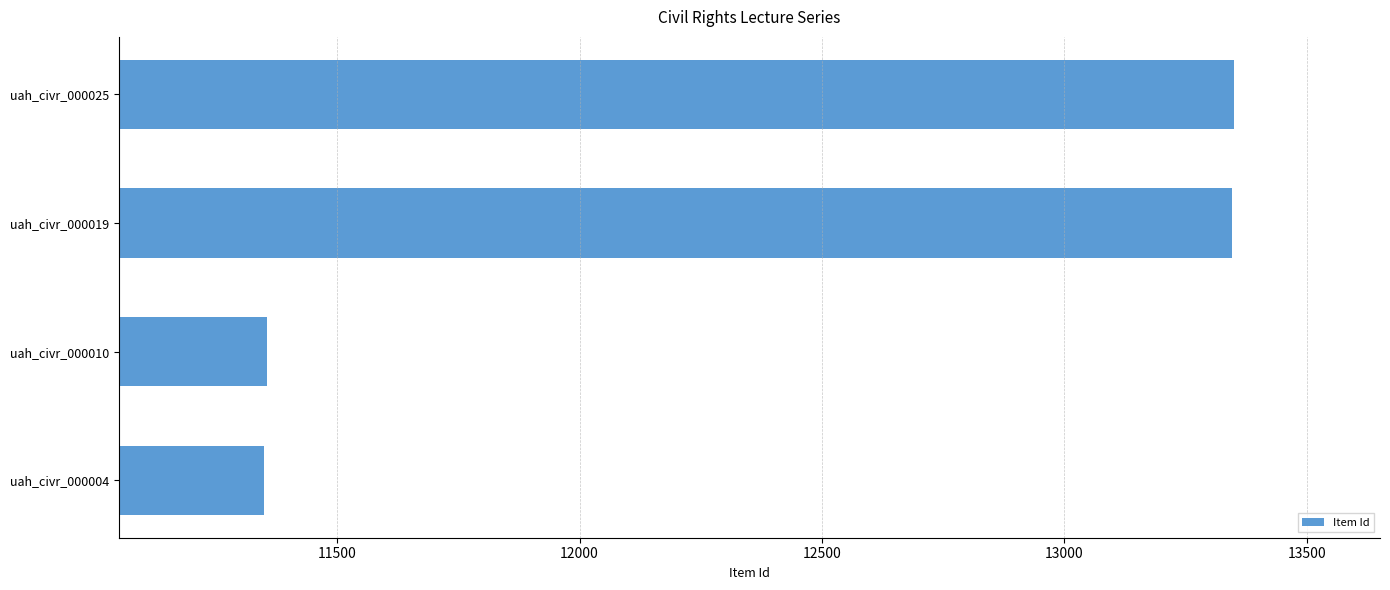

What is the difference between the second highest and second lowest values?

1989